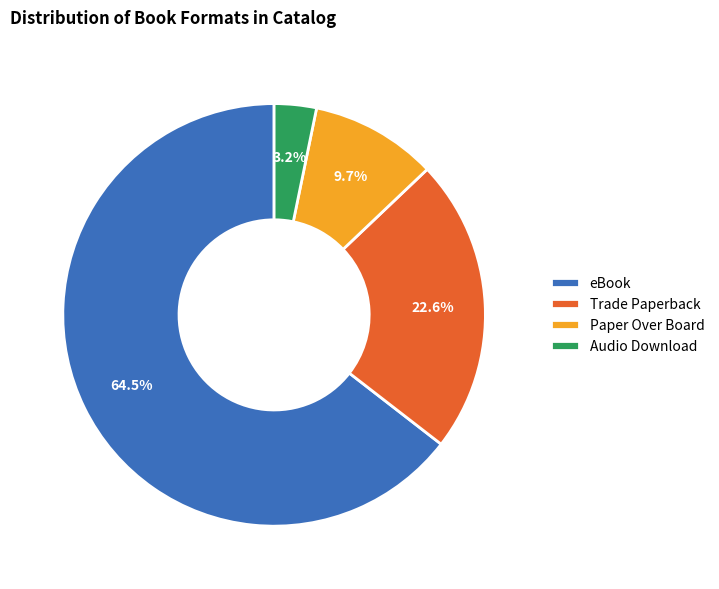

Rank the categories by value from lowest to highest.

Audio Download, Paper Over Board, Trade Paperback, eBook